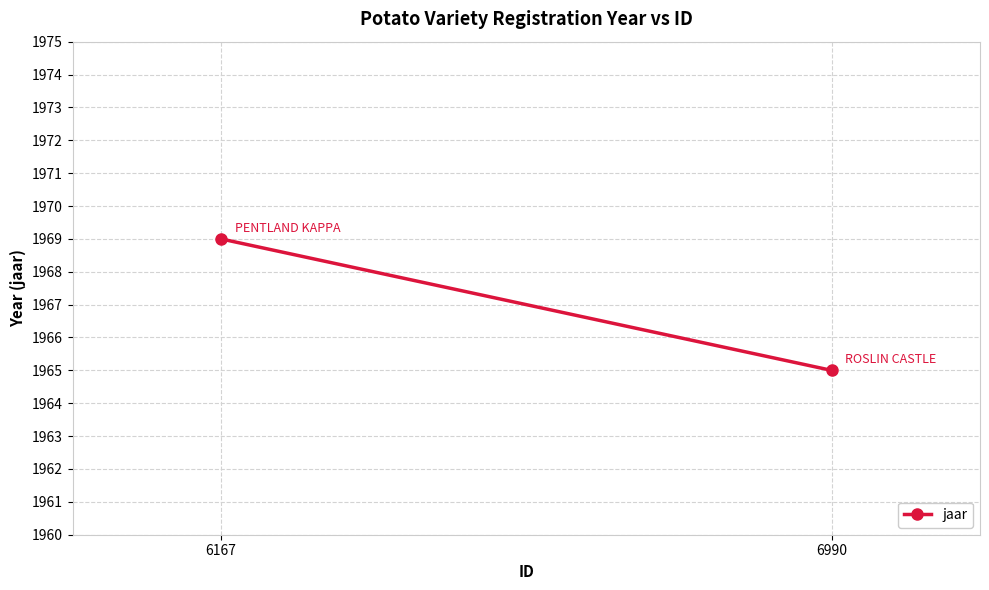

Reading right to left, extract all data points from this chart.

6167=1969	6990=1965